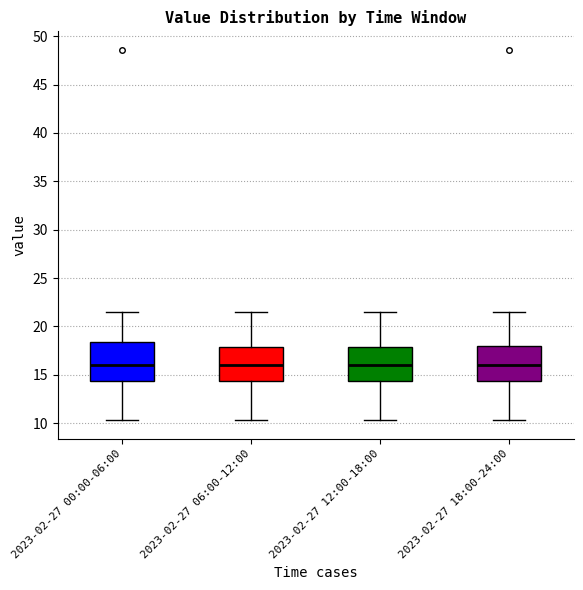

Reading left to right, transcribe this box plot: for each box, give where its median line is, the range the box spans, and where its two whiskers end, as read against the y-axis. The values are not printed on the chart, so give them approximately, as read against the axis.

2023-02-27 00:00-06:00: median 16.0, box 14.5 to 18.5, whiskers 10.5 to 21.5
2023-02-27 06:00-12:00: median 16.0, box 14.5 to 18.0, whiskers 10.5 to 21.5
2023-02-27 12:00-18:00: median 16.0, box 14.5 to 18.0, whiskers 10.5 to 21.5
2023-02-27 18:00-24:00: median 16.0, box 14.5 to 18.0, whiskers 10.5 to 21.5